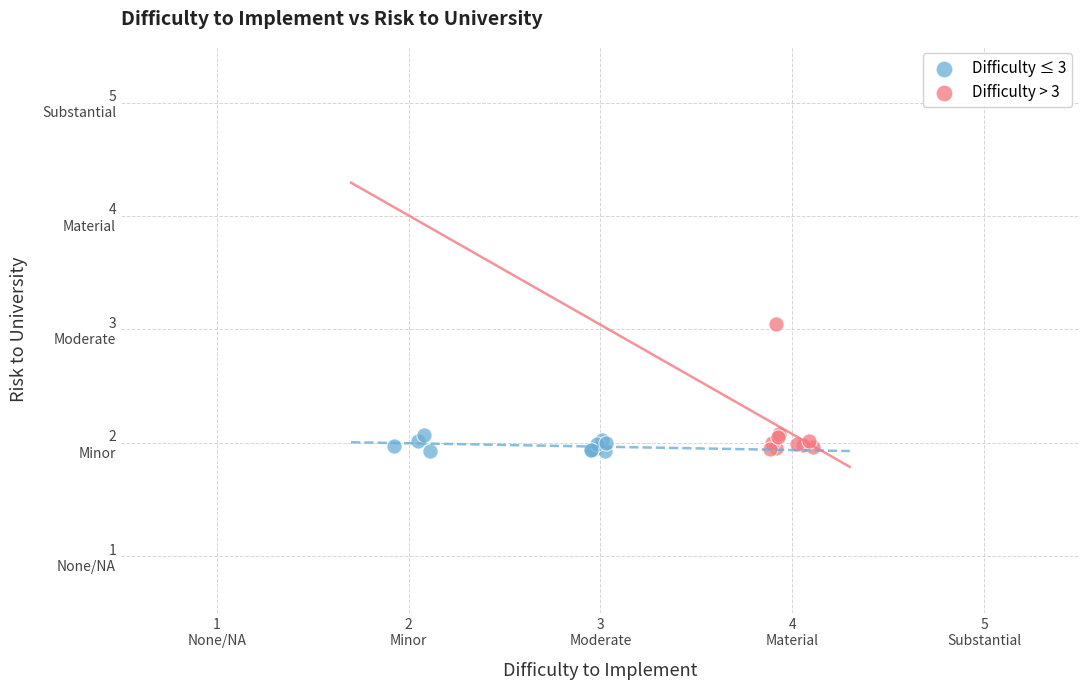

What are all the series names shown in the legend?

Difficulty ≤ 3, Difficulty > 3